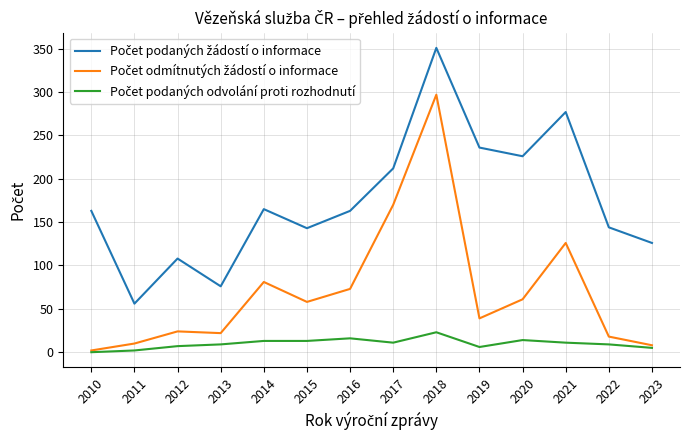

Which category has the highest value across all series?

2018